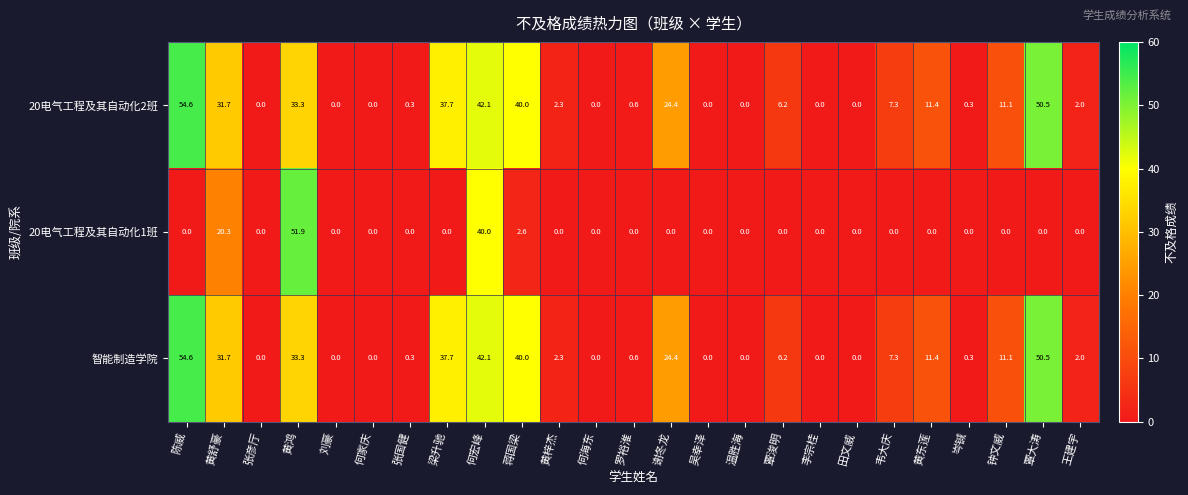

At which label is 20电气工程及其自动化2班 closest to 27?

谢冬龙